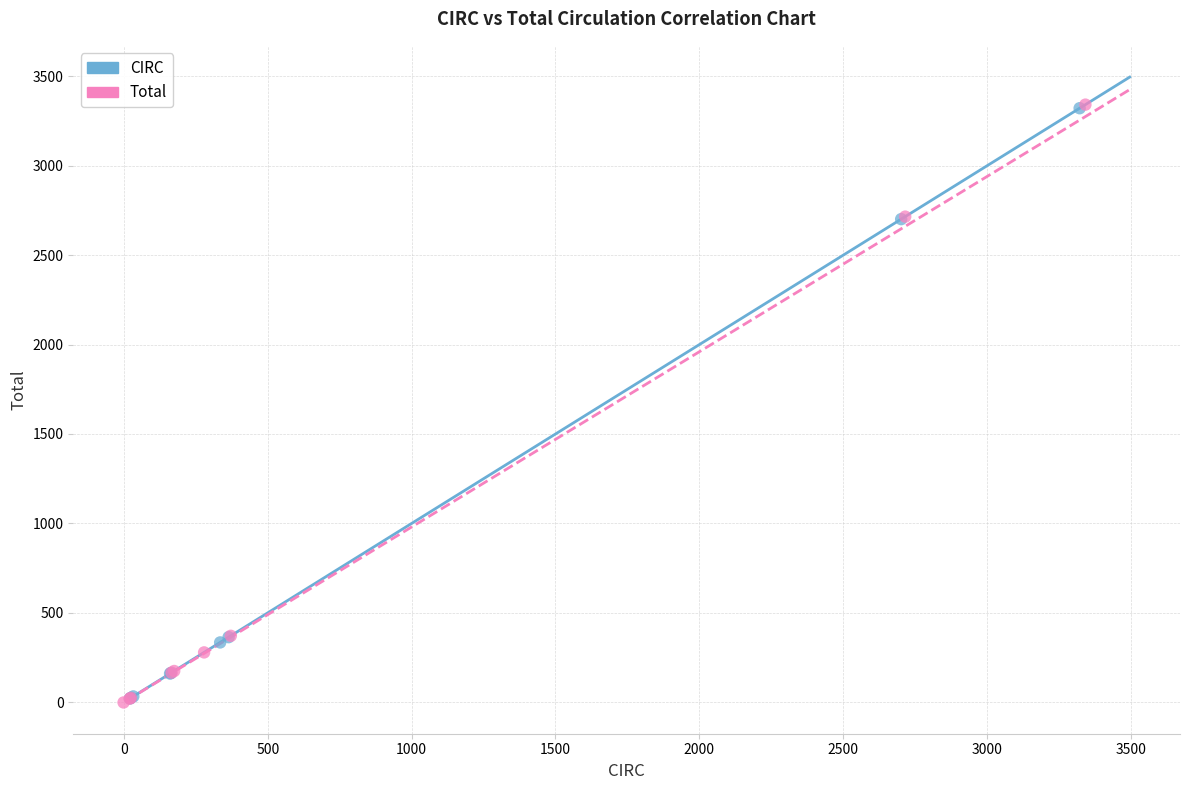

Which series has the widest spread of Y values?

Total